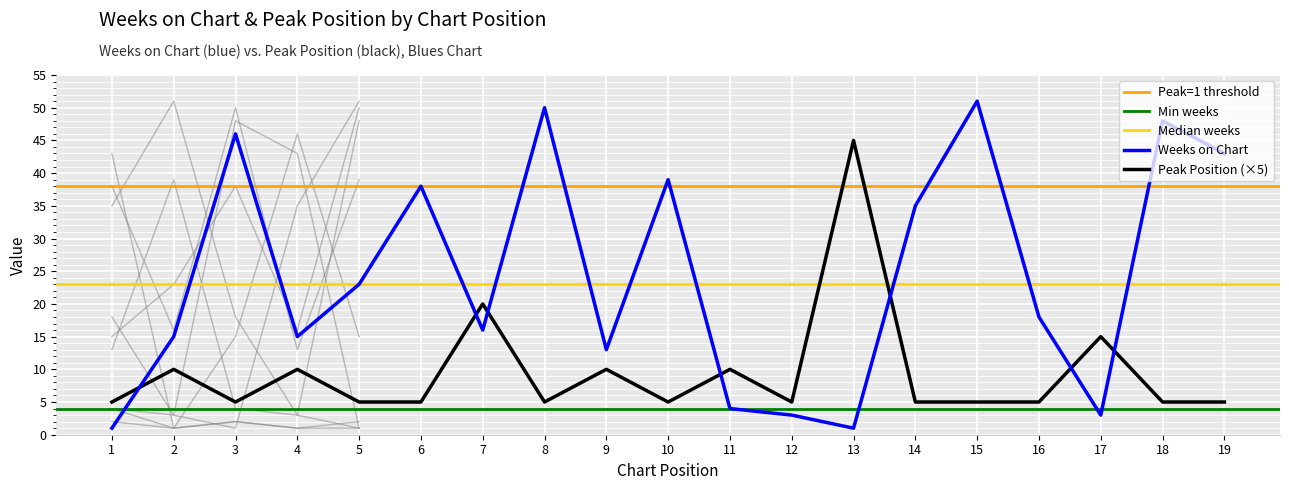

Reading left to right, transcribe all the data shown in this chart.

Weeks on Chart: 1	15	46	15	23	38	16	50	13	39	4	3	1	35	51	18	3	48	43
Peak Position: 5	10	5	10	5	5	20	5	10	5	10	5	45	5	5	5	15	5	5